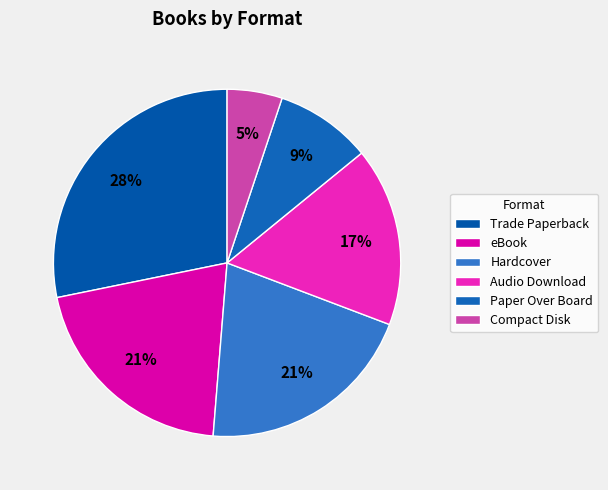

Which has a higher value, Hardcover or Compact Disk?

Hardcover